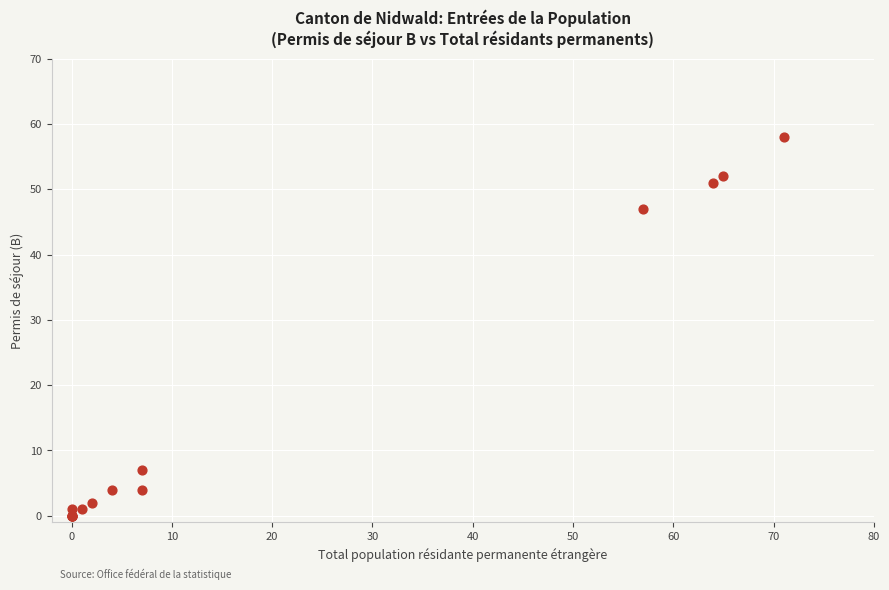

What Y value in the scatter plot is closest to 29?

47